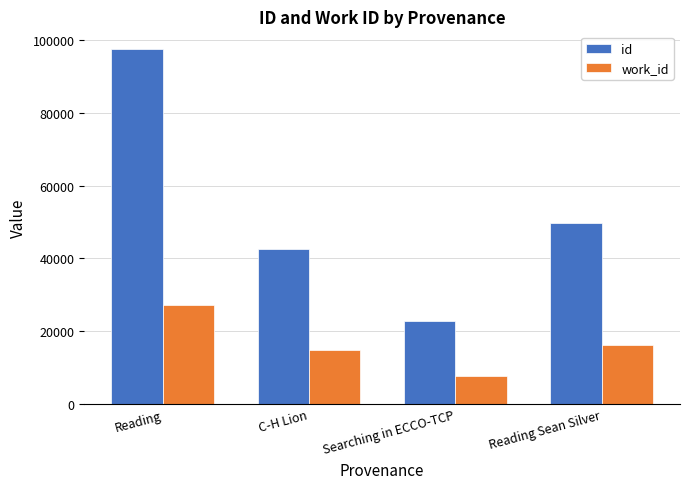

What is the maximum value shown in the chart?

97503